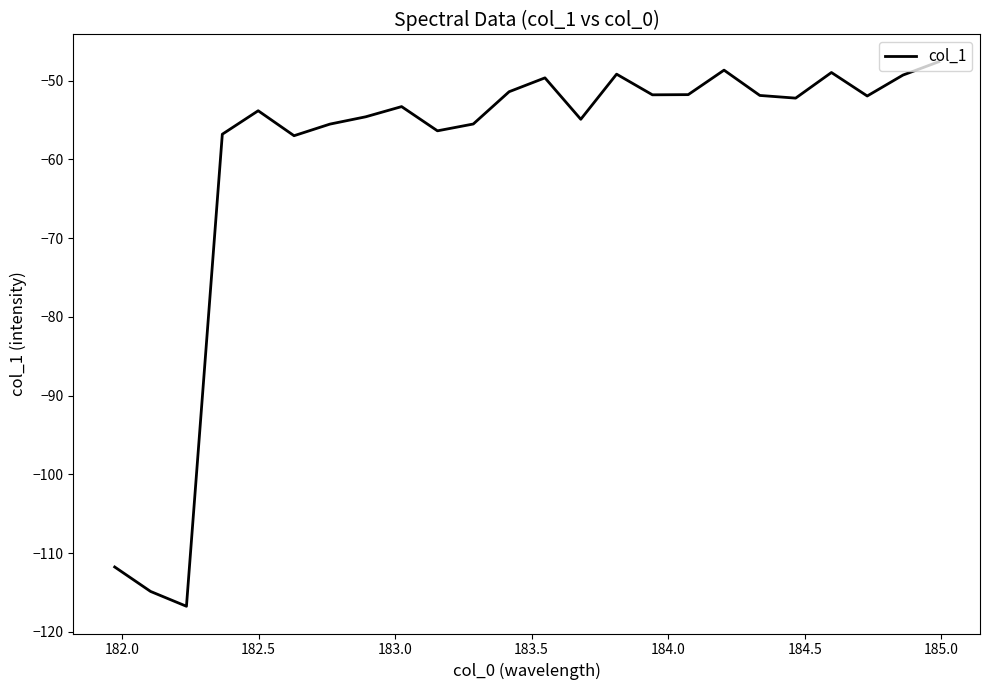

What is the difference between the maximum and minimum values?

69.2